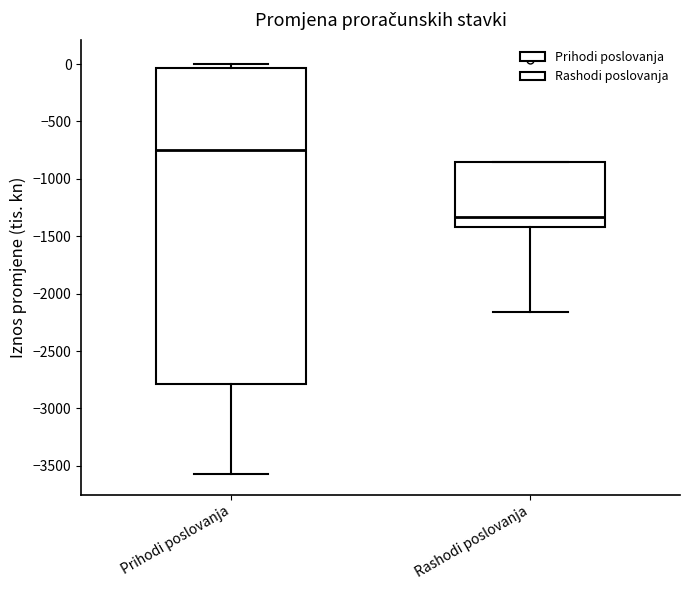

Reading left to right, read every box against the y-axis: the position of its median line, the range the box covers, and the ends of its whiskers. The values are not printed on the chart, so give them approximately, as read against the axis.

Prihodi poslovanja: median -750, box -2800 to -50, whiskers -3550 to 0
Rashodi poslovanja: median -1350, box -1400 to -850, whiskers -2150 to -850